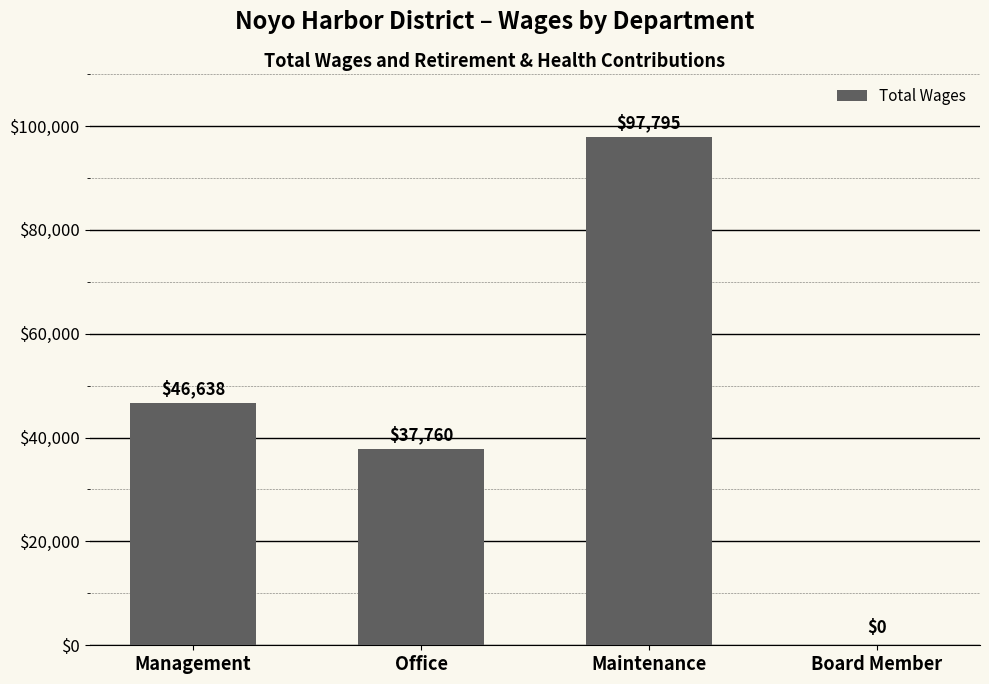

Are the bars horizontal?

No